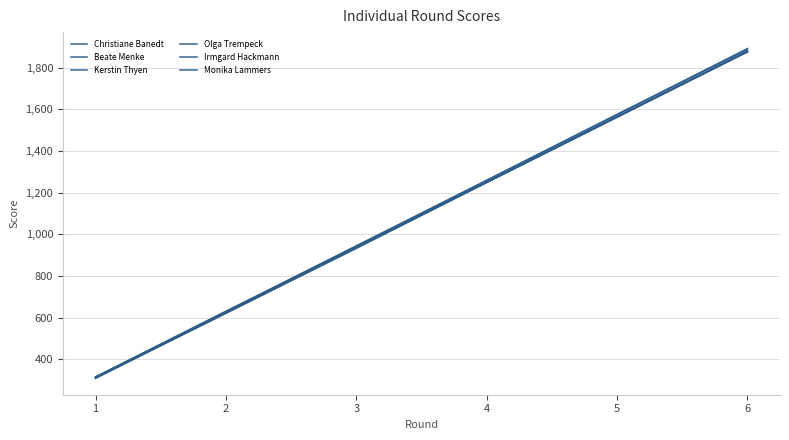

Which category has the highest value across all series?

6